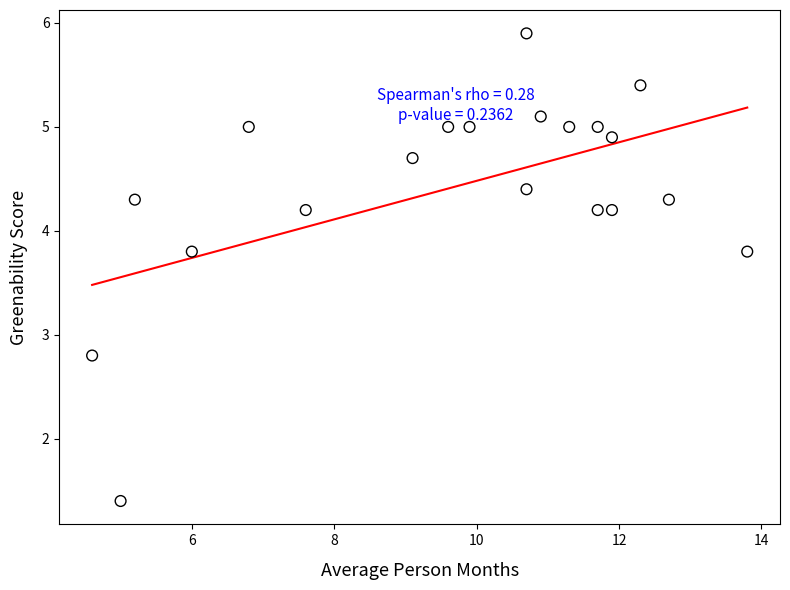

What is the range of Y values (max minus min)?

4.5